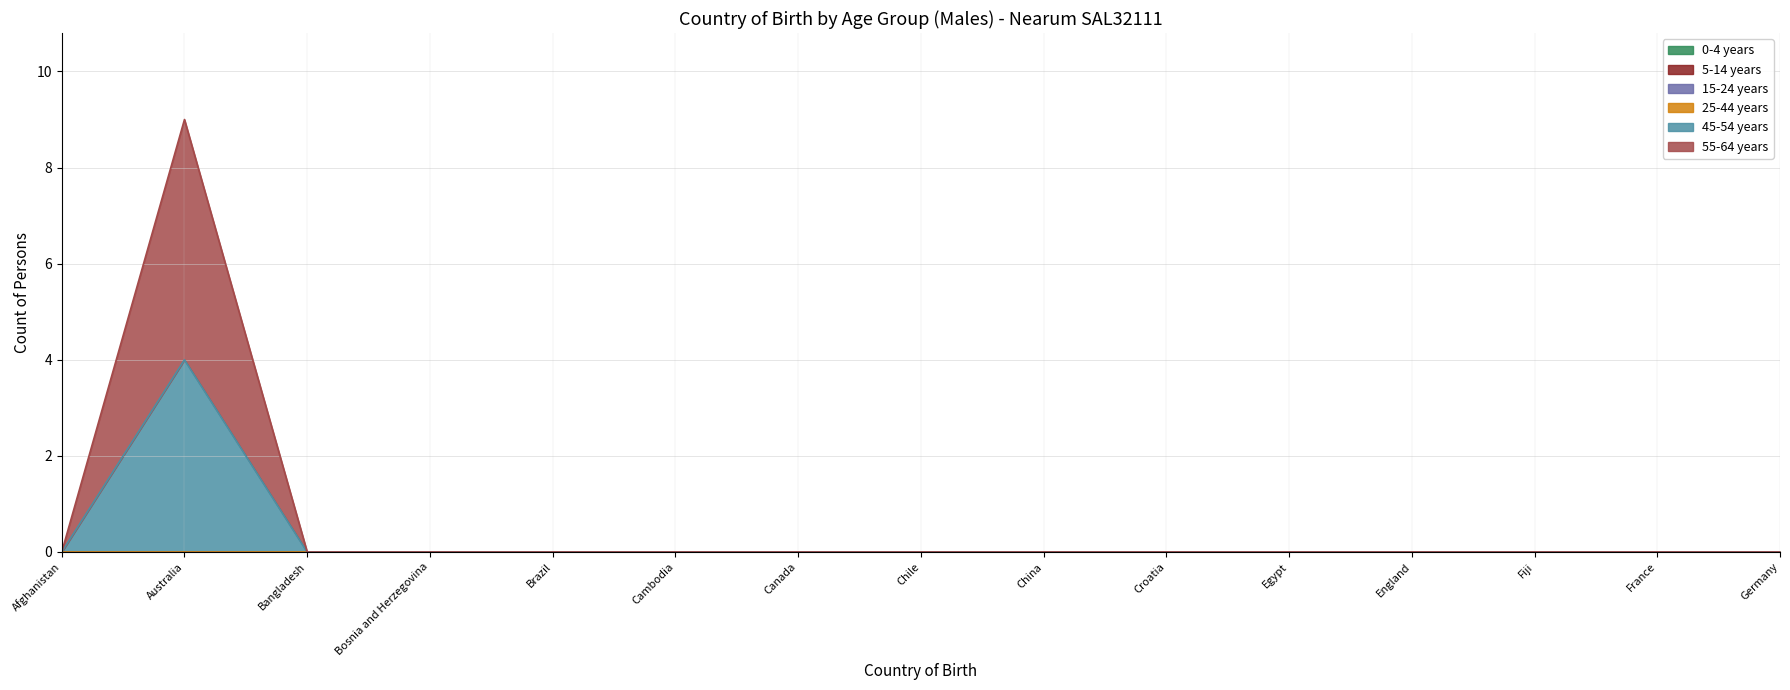

Reading right to left, what are all the values shown in this chart?

0-4 years: 0	0	0	0	0	0	0	0	0	0	0	0	0	0	0
5-14 years: 0	0	0	0	0	0	0	0	0	0	0	0	0	0	0
15-24 years: 0	0	0	0	0	0	0	0	0	0	0	0	0	0	0
25-44 years: 0	0	0	0	0	0	0	0	0	0	0	0	0	0	0
45-54 years: 0	0	0	0	0	0	0	0	0	0	0	0	0	4	0
55-64 years: 0	0	0	0	0	0	0	0	0	0	0	0	0	5	0